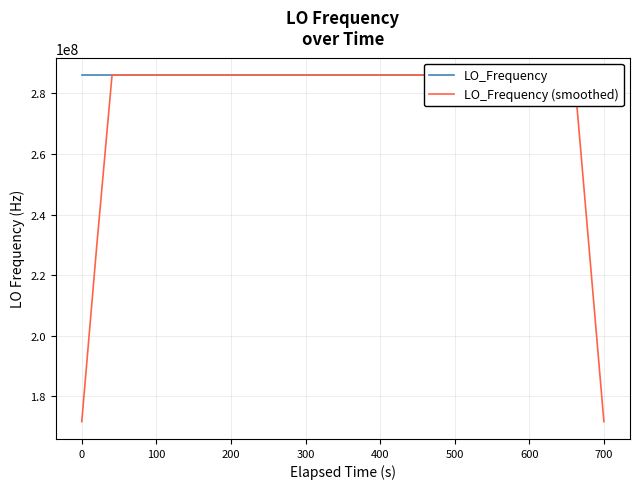

How many interior local peaks does the LO_Frequency series have?

6